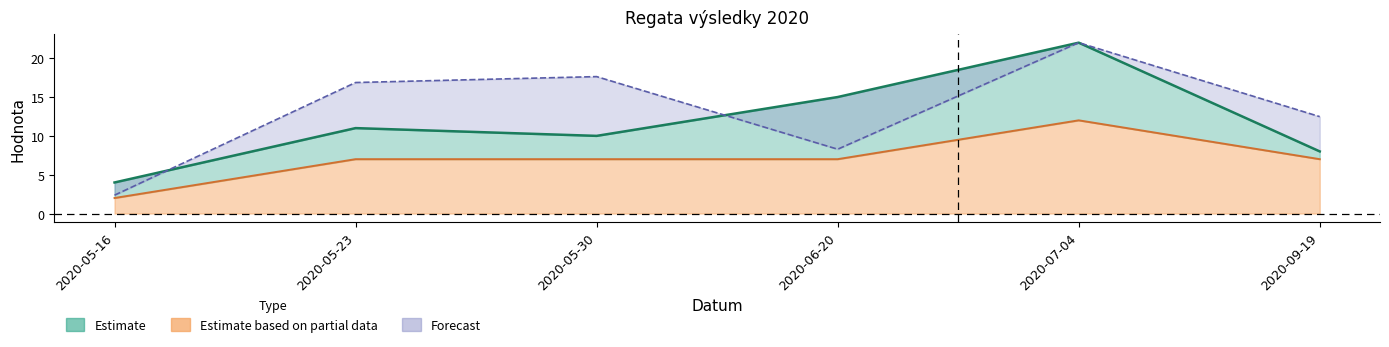

What position from the left is 2020-05-23?

2